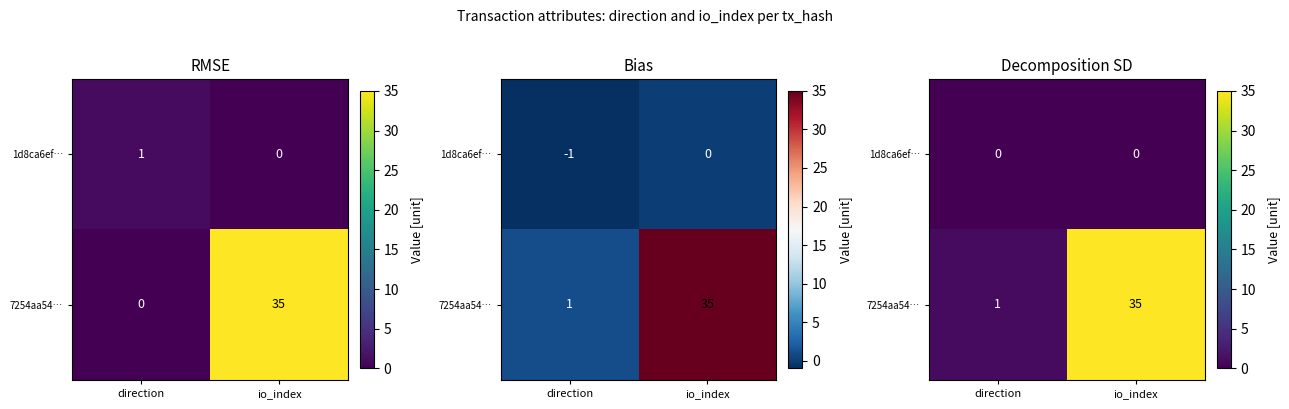

What is the spread (max minus min) of values at io_index?

35